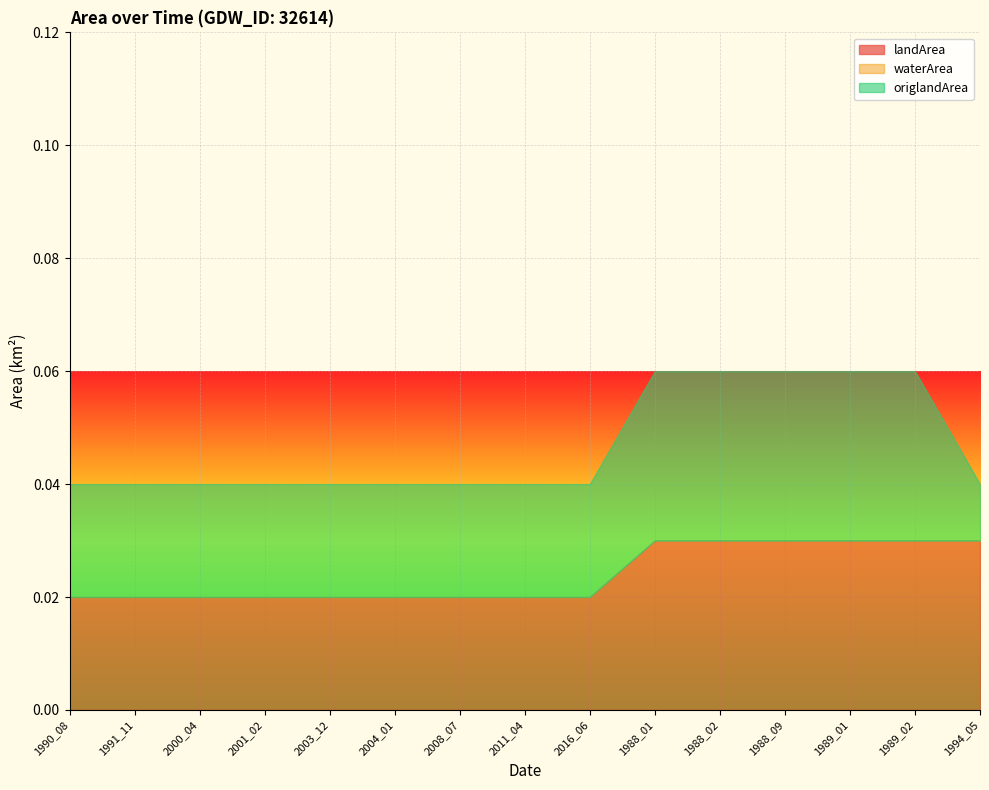

True or false: landArea and waterArea cross at least once.

False